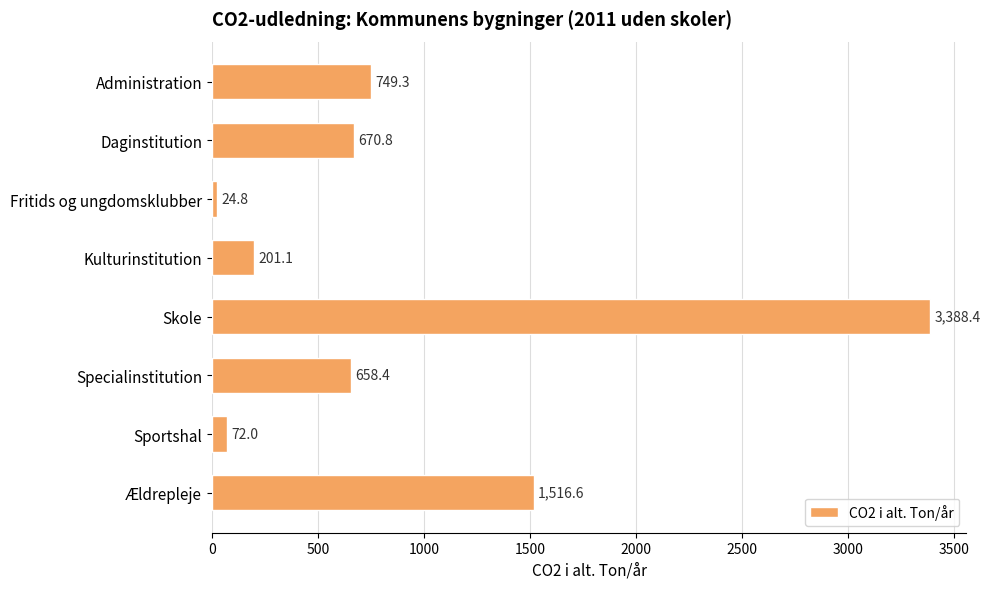

Rank the categories by value from highest to lowest.

Skole, Ældrepleje, Administration, Daginstitution, Specialinstitution, Kulturinstitution, Sportshal, Fritids og ungdomsklubber